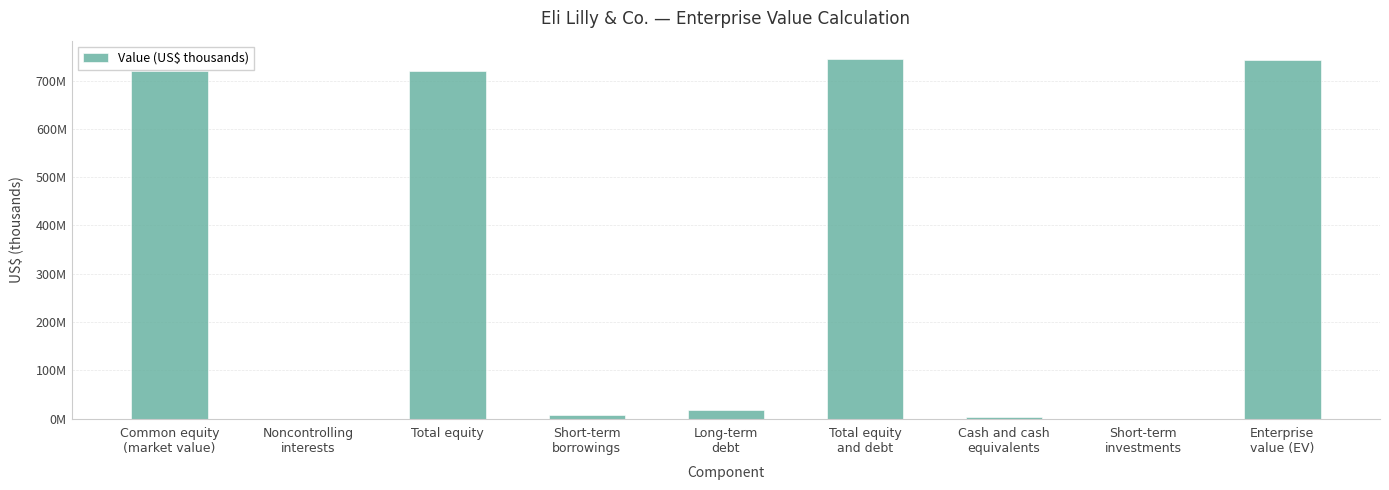

Reading left to right, extract all data points from this chart.

720122161	91800	720213961	6904500	18320800	745439261	2818600	109100	742511561